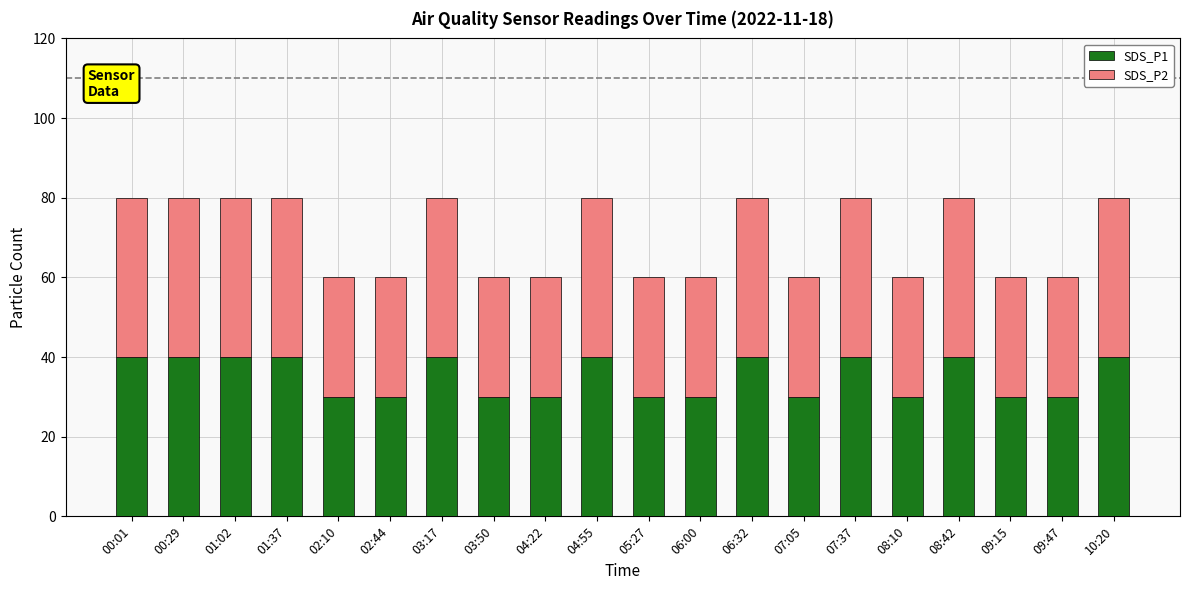

What is the difference between the maximum and minimum values in the SDS_P1 series?

10